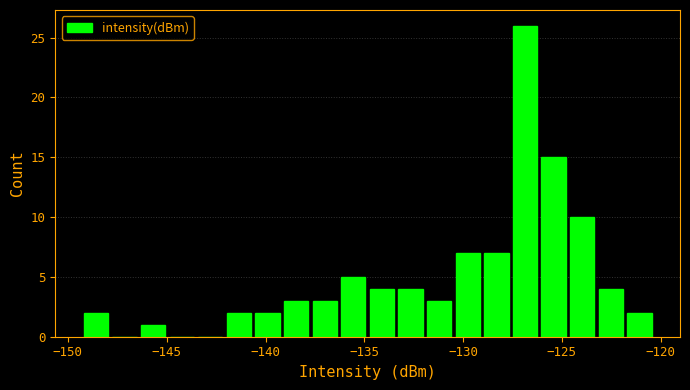

Around what value on the x-axis is the tallest bar? Give the approximate position of its centre, as read against the axis.

-127.0